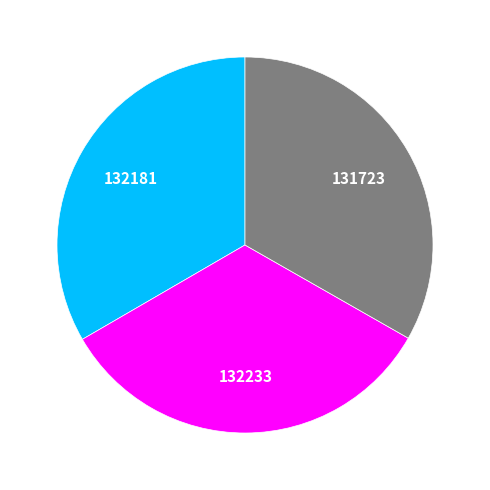

How many slices are in this pie chart?

3